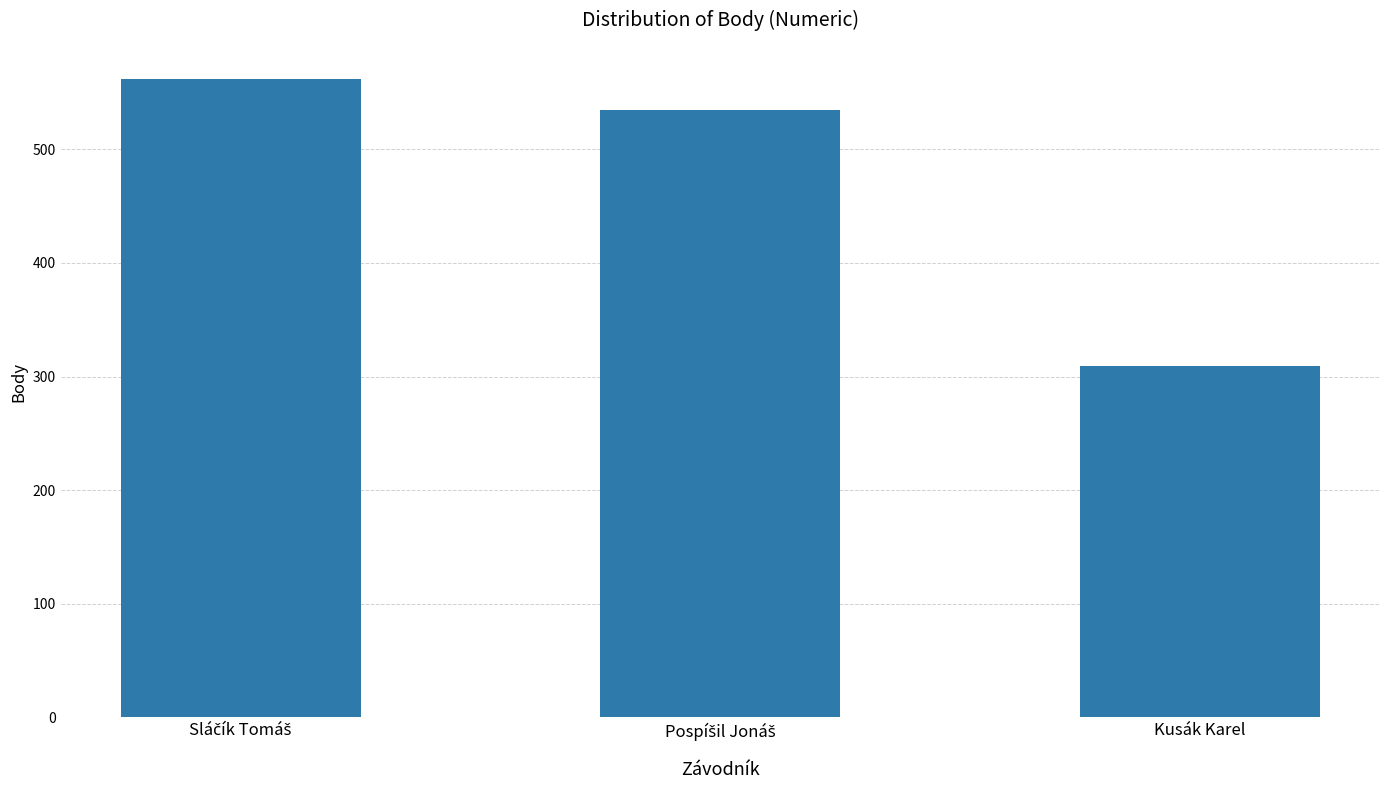

Reading left to right, list all the values displayed in this chart.

562	535	309